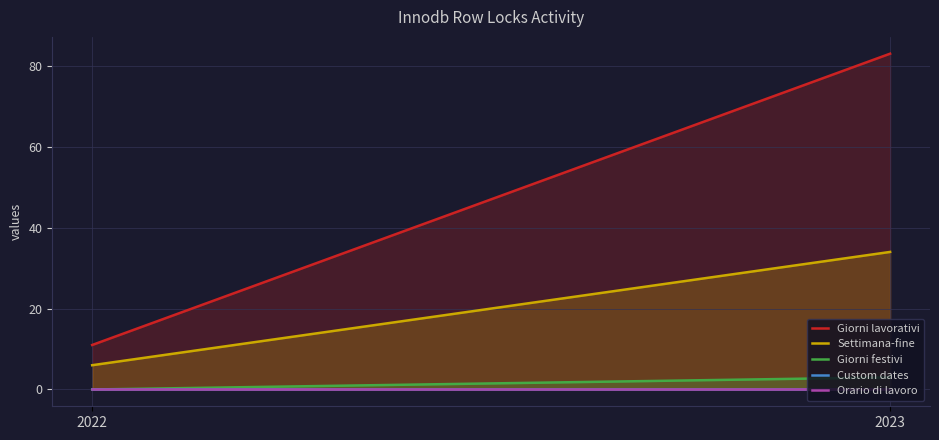

What is the difference between the maximum and minimum values in the Giorni festivi series?

3